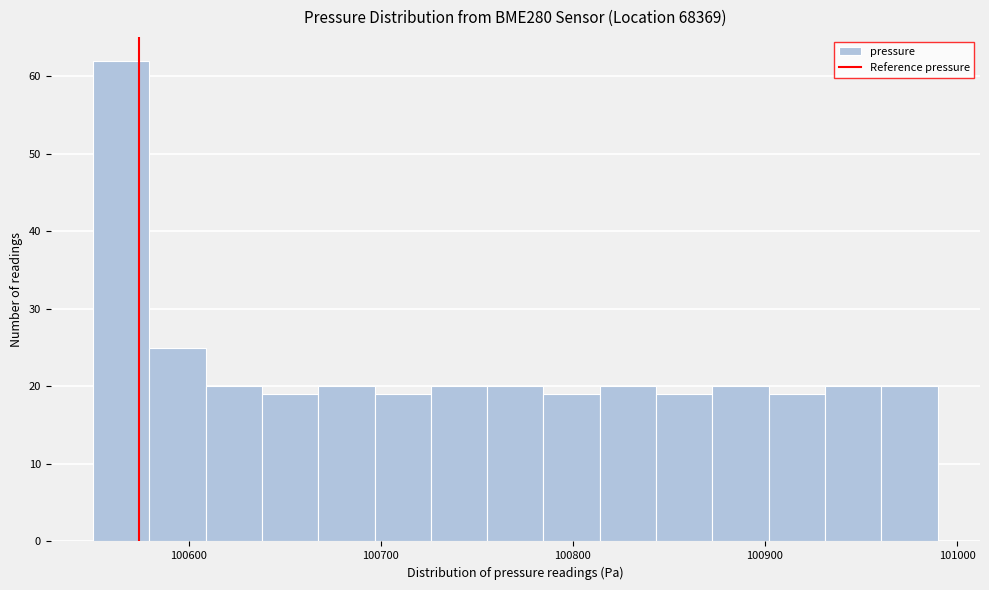

Read against the x-axis, roughly where is the centre of the tallest bar?

100560